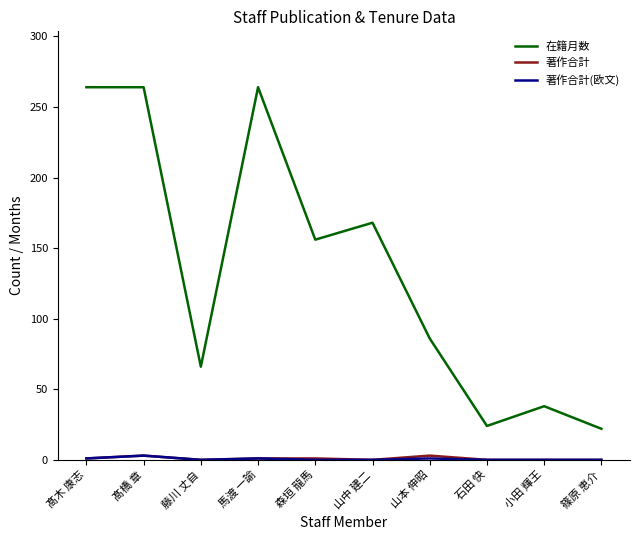

How many categories are shown in the chart?

10